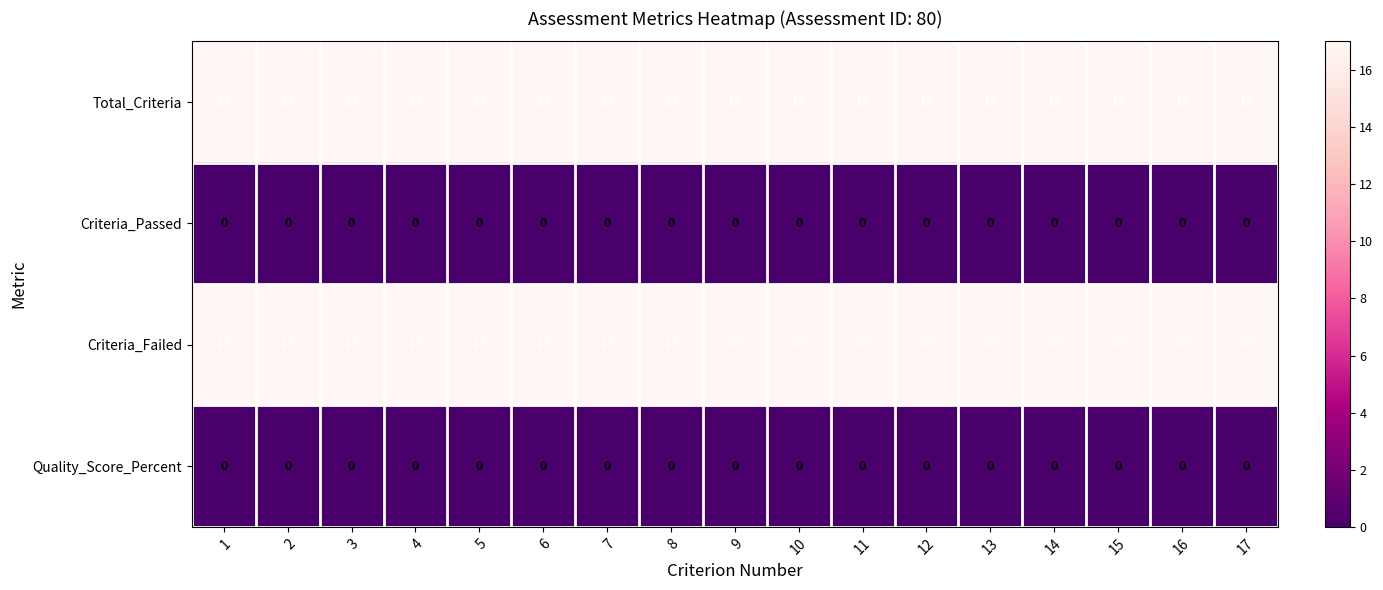

What is the maximum value shown in the chart?

17